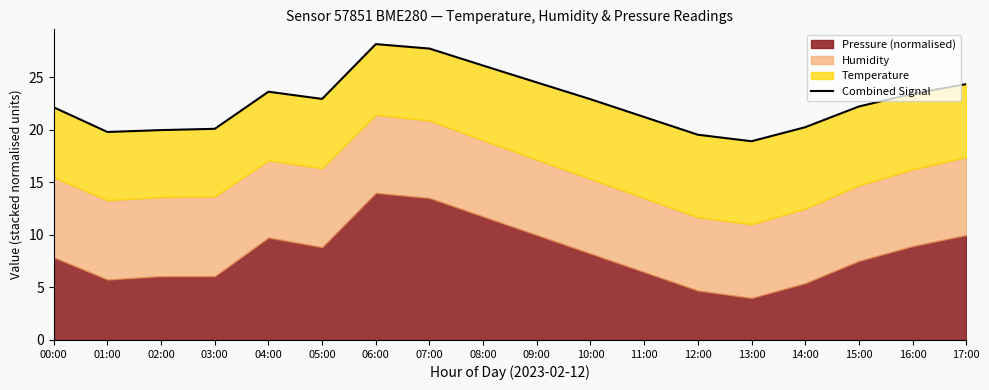

The value at 11:00 is 27.9. True or false?

False